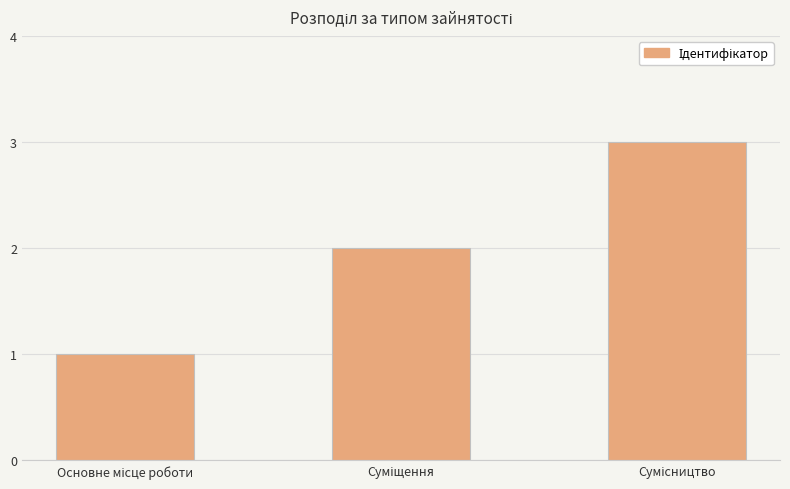

What is the maximum value shown in the chart?

3